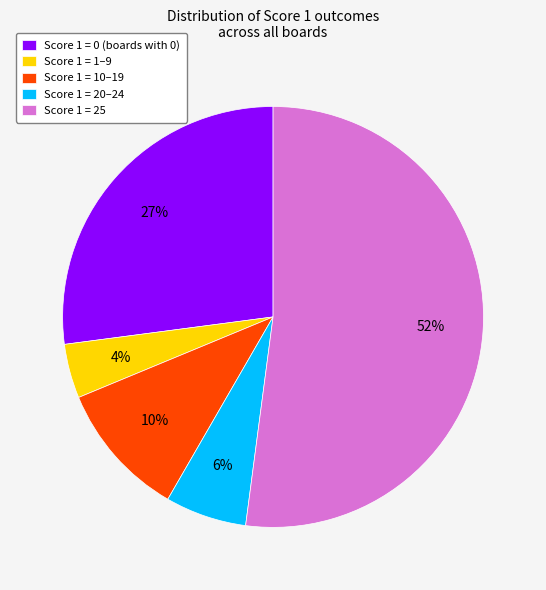

Do Score 1 = 1–9 and Score 1 = 10–19 together represent more than half of the pie?

No